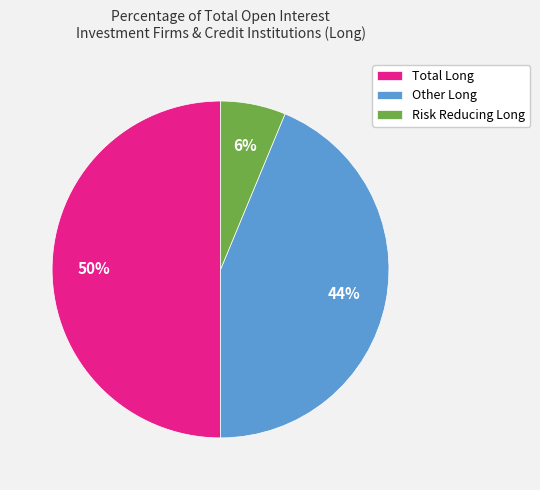

Is the sum of Risk Reducing Long and Total Long greater than half?

Yes